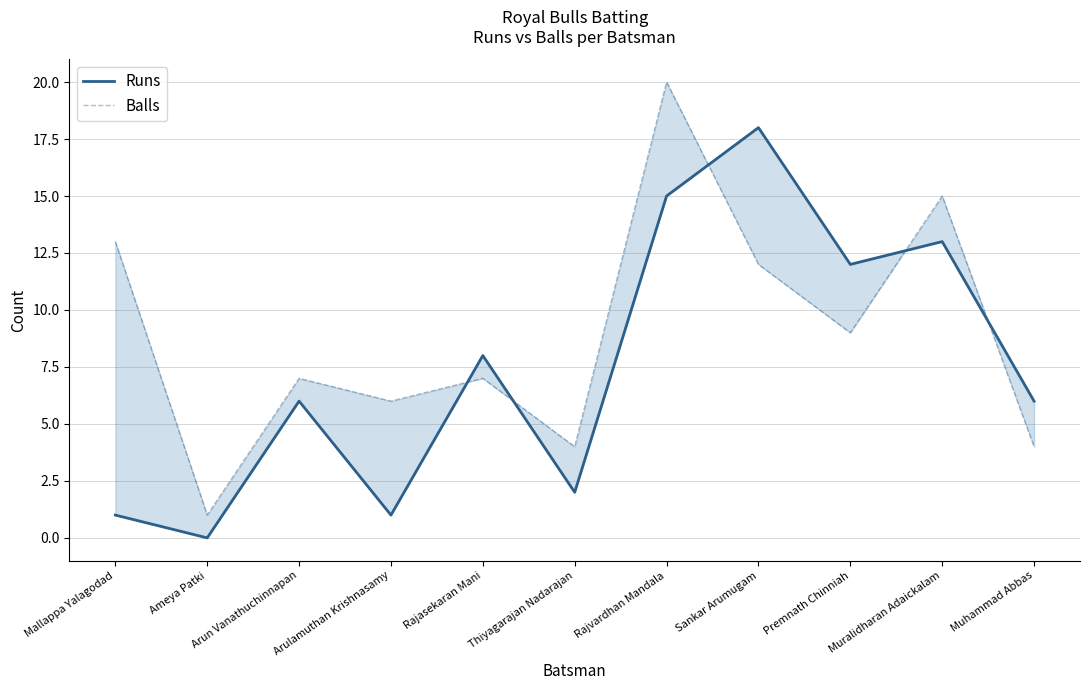

What is the difference between the Runs values at Sankar Arumugam and Arun Vanathuchinnapan?

12